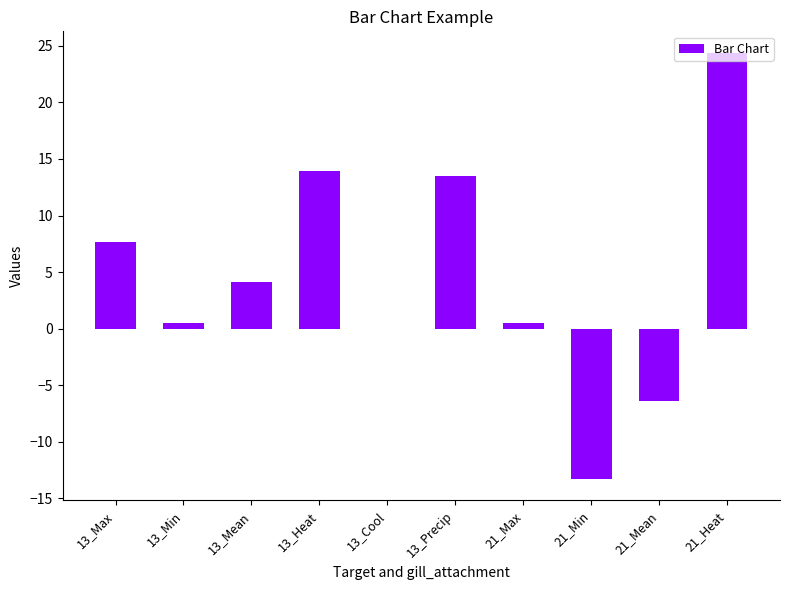

What is the sum of all values?

44.9